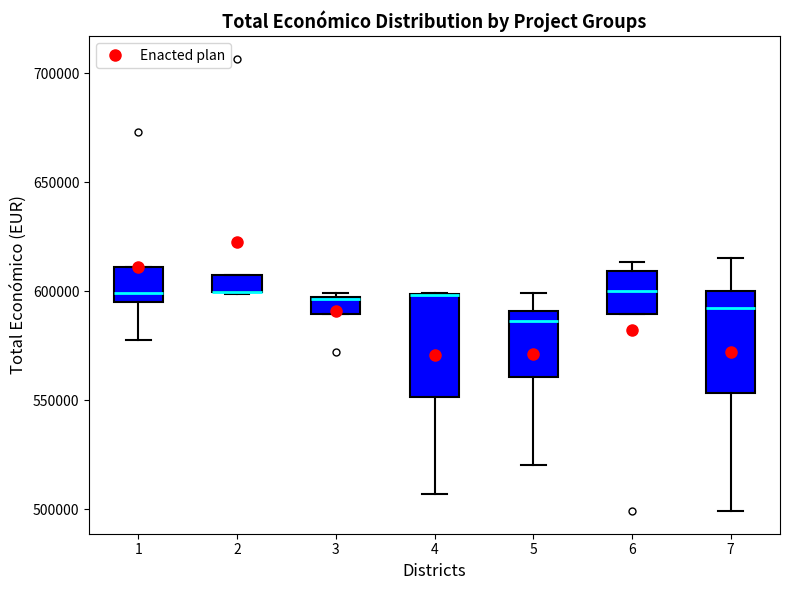

Reading left to right, transcribe this box plot: for each box, give where its median line is, the range the box spans, and where its two whiskers end, as read against the y-axis. The values are not printed on the chart, so give them approximately, as read against the axis.

1: median 600000, box 595000 to 610000, whiskers 580000 to 610000
2: median 600000 (drawn on the box's lower edge), box 600000 to 605000, whiskers 600000 to 605000
3: median 595000, box 590000 to 595000, whiskers 590000 to 600000
4: median 600000 (drawn on the box's upper edge), box 550000 to 600000, whiskers 505000 to 600000
5: median 585000, box 560000 to 590000, whiskers 520000 to 600000
6: median 600000, box 590000 to 610000, whiskers 590000 to 615000
7: median 590000, box 555000 to 600000, whiskers 500000 to 615000